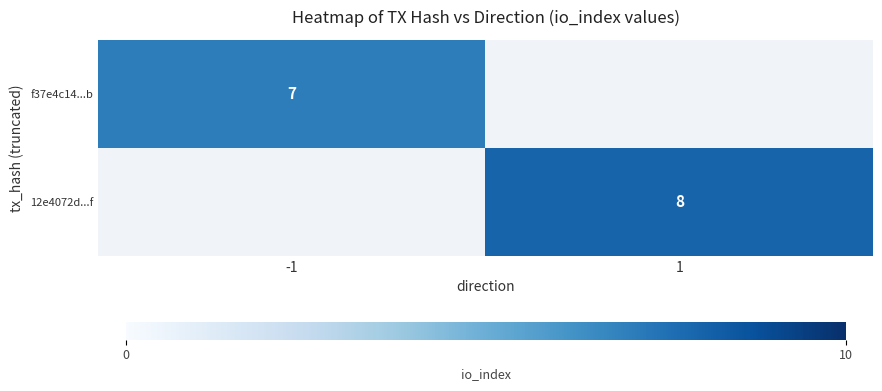

The value of f37e4c14...b at -1 is 5. True or false?

False